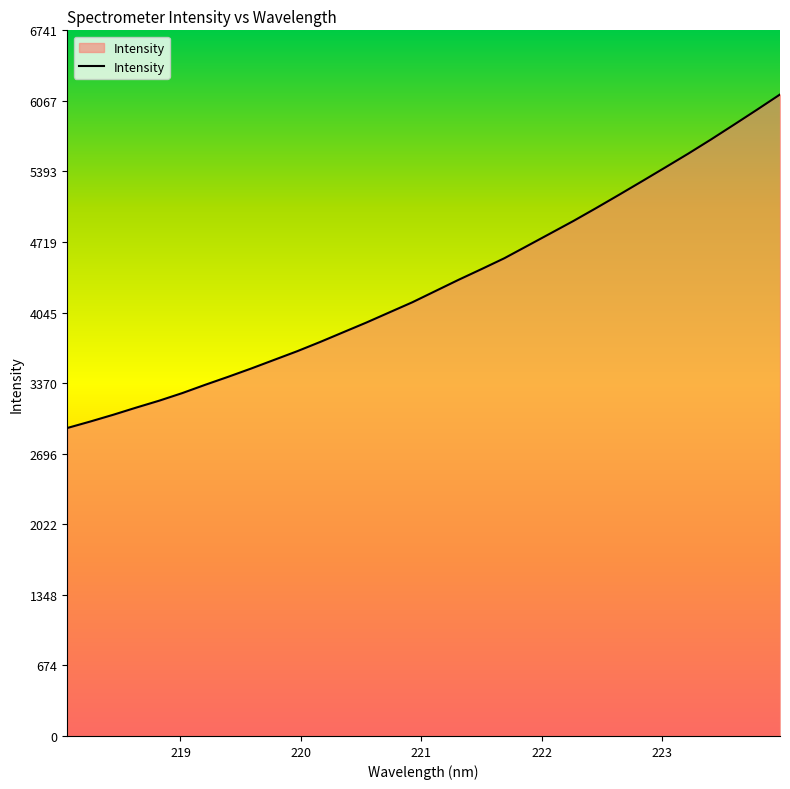

What is the minimum value shown in the chart?

2942.5